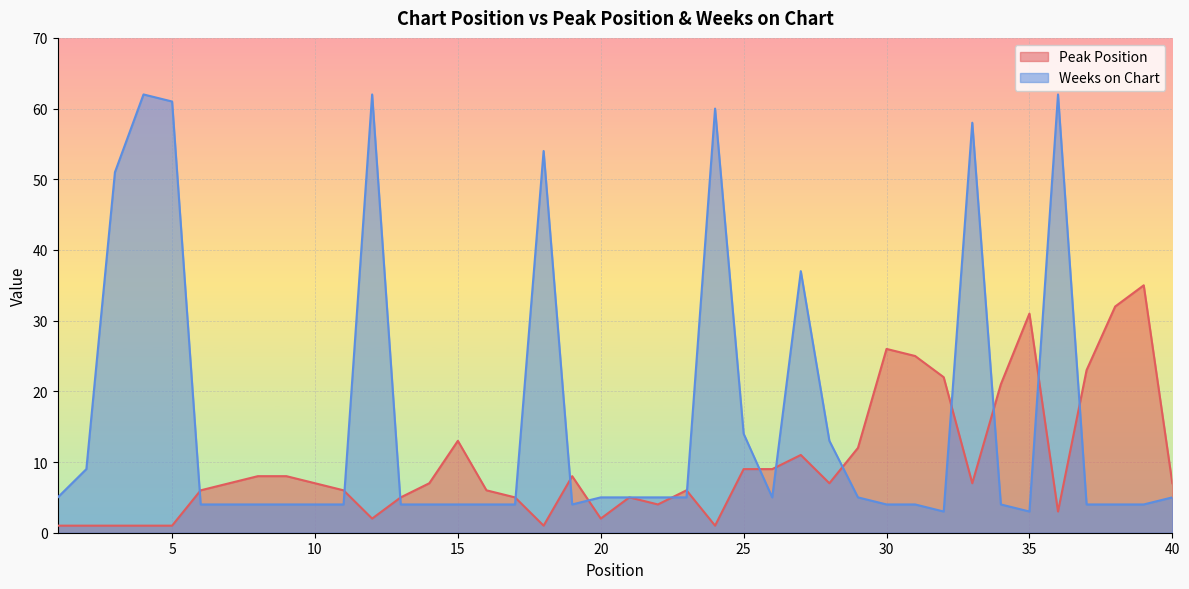

How many interior local peaks does the Weeks on Chart series have?

7